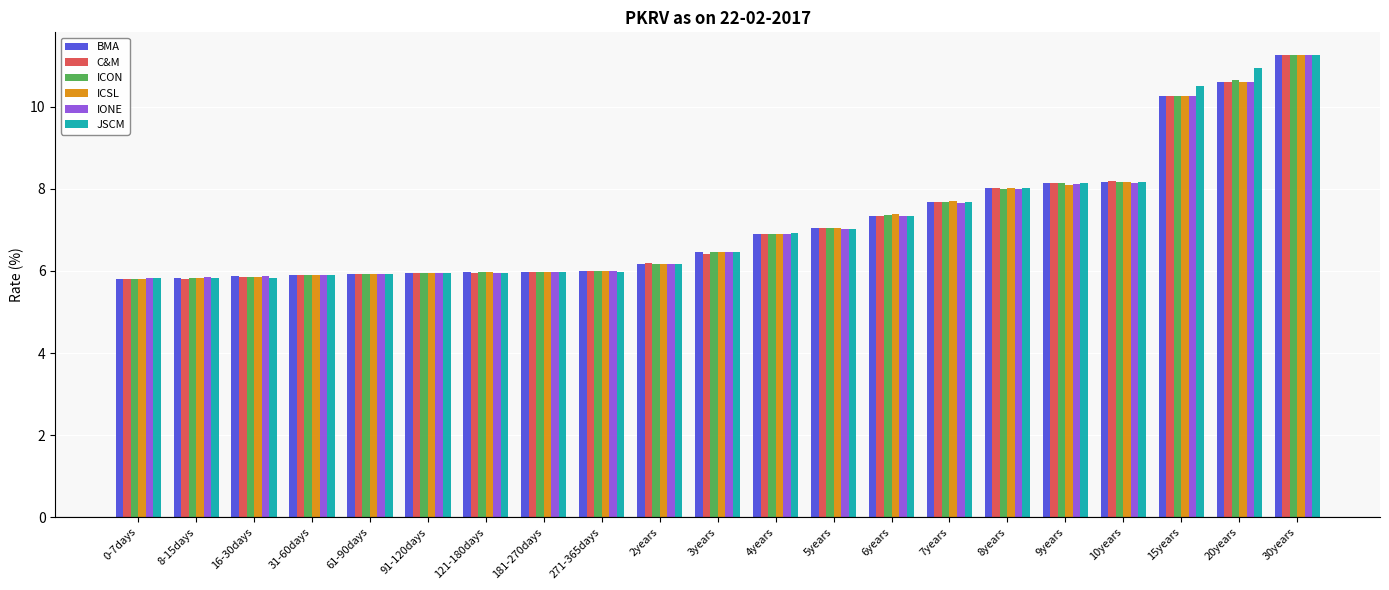

The ICON series shows 5.8 at 0-7days. True or false?

True